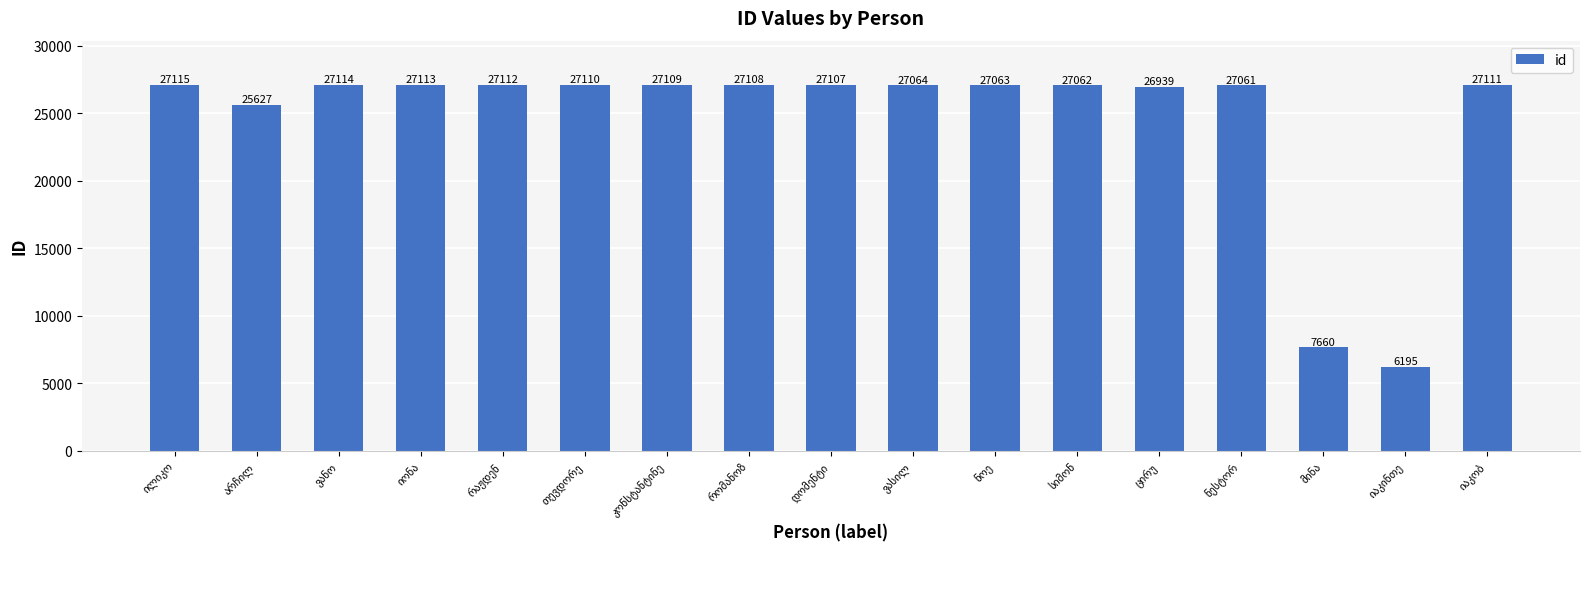

Does the chart contain any negative values?

No